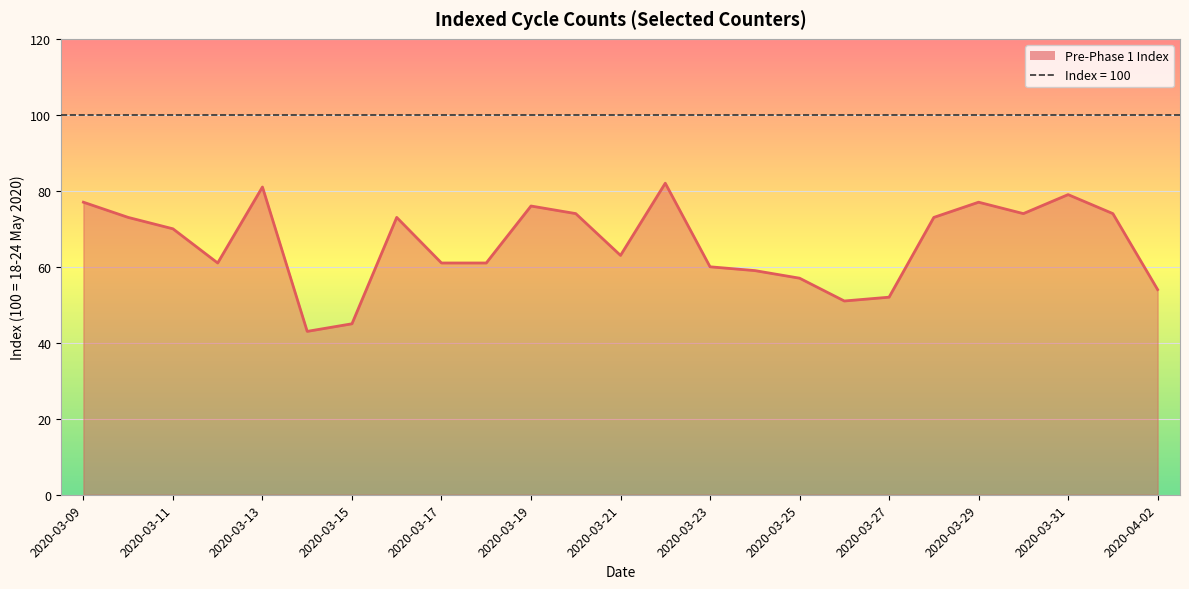

What is the maximum value shown in the chart?

82